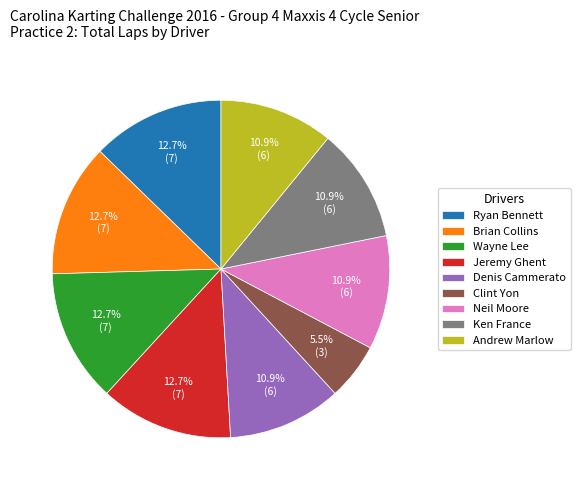

True or false: Brian Collins accounts for 5% of the total.

False